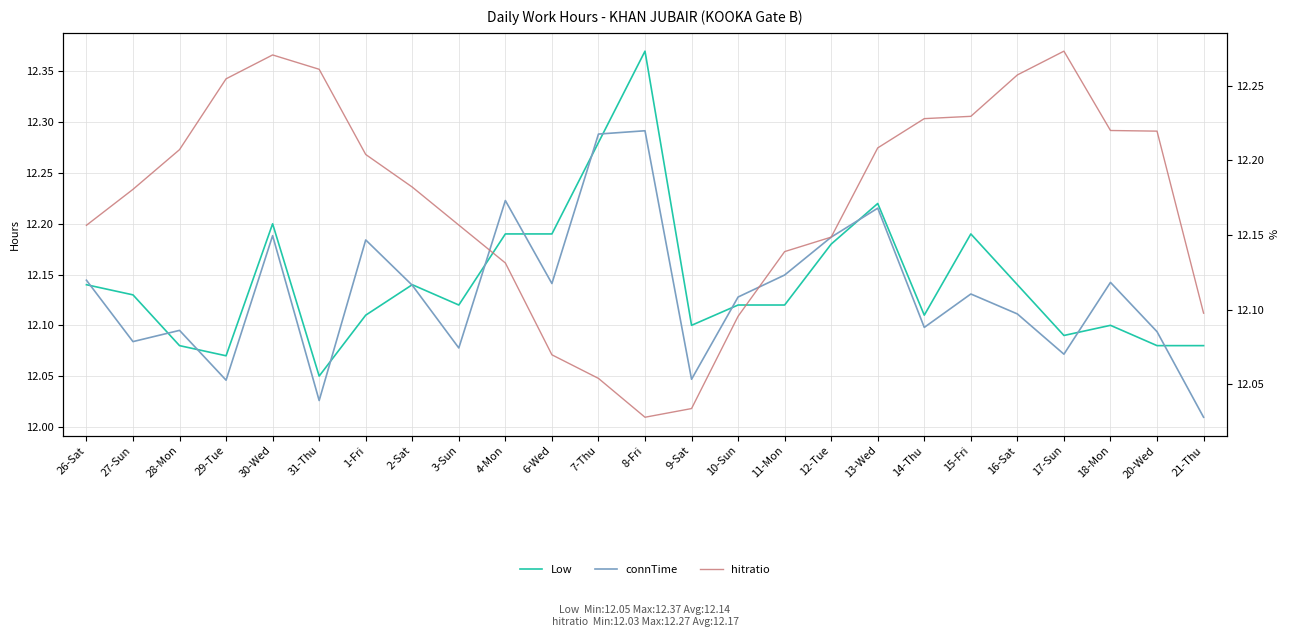

Is this an area chart (filled region under the line)?

No